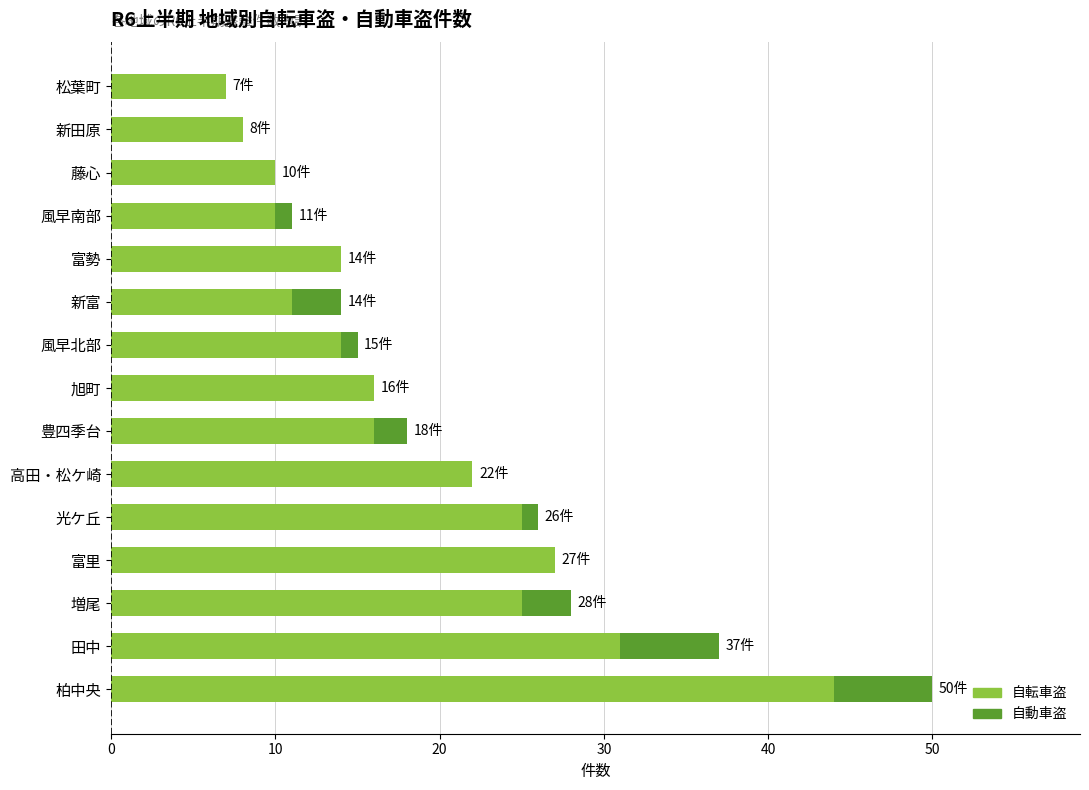

What is the maximum value for 自転車盗?

44